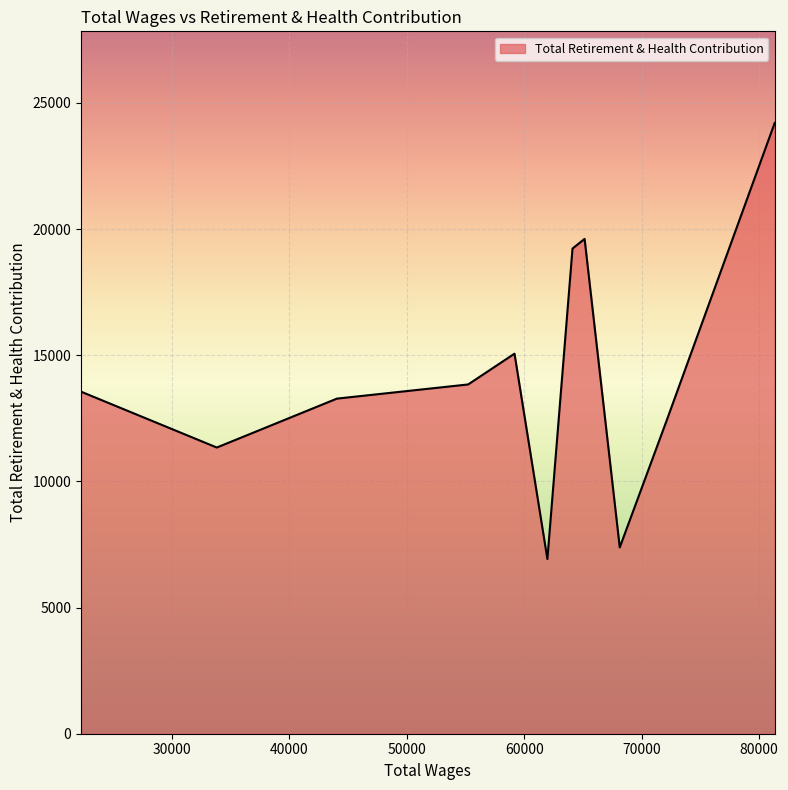

How many lines are shown in the chart?

1